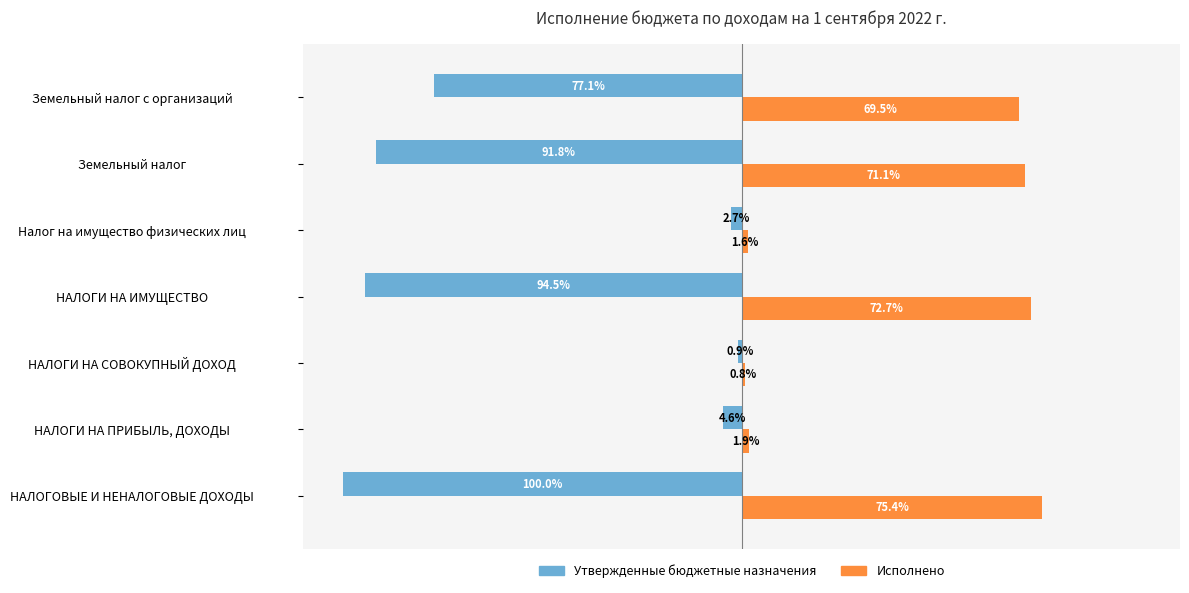

At which label does Утвержденные бюджетные назначения reach its minimum?

НАЛОГОВЫЕ И НЕНАЛОГОВЫЕ ДОХОДЫ